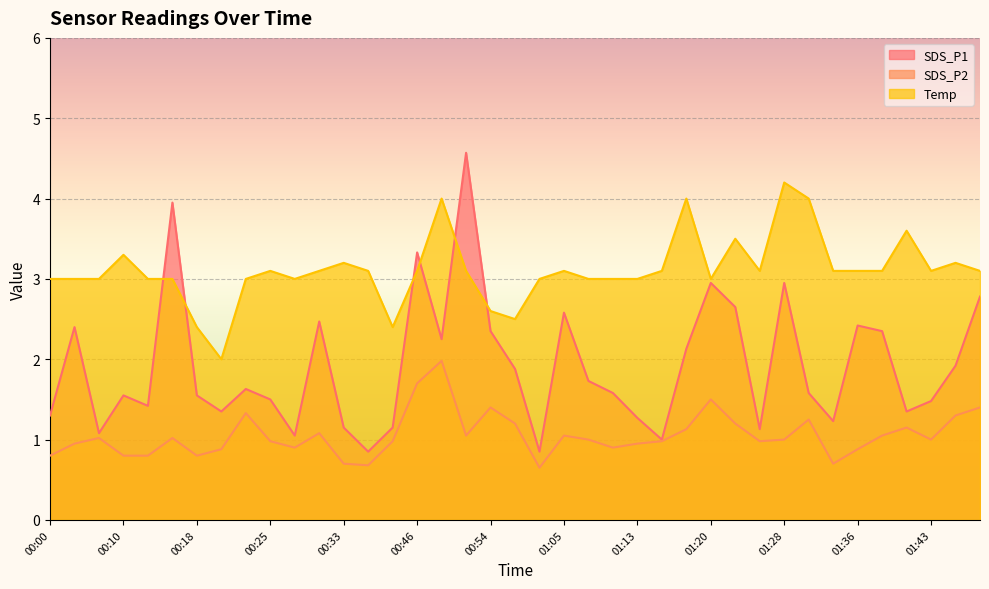

What are all the series names shown in the legend?

SDS_P1, SDS_P2, Temp